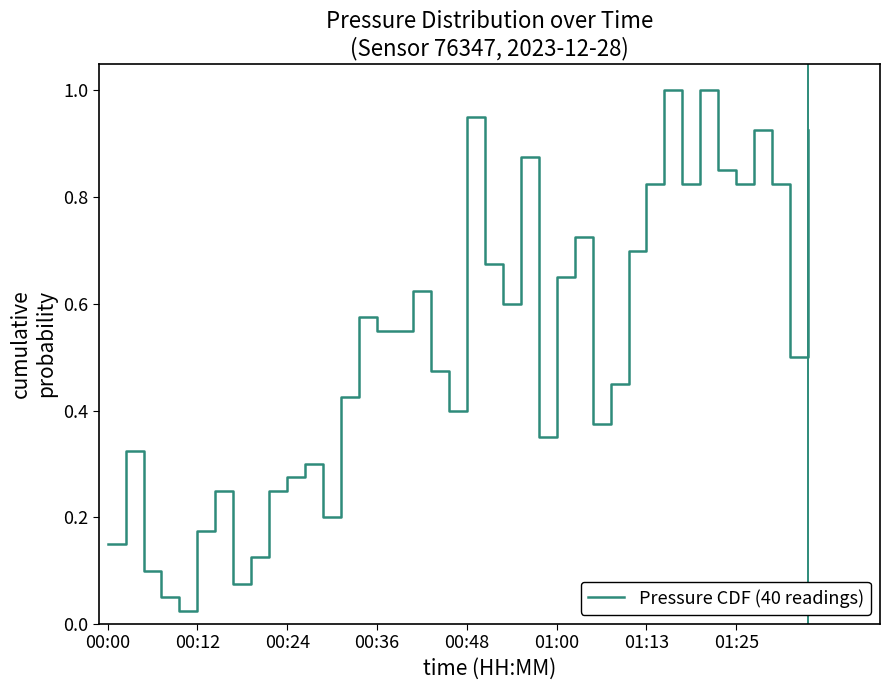

What is the maximum value shown in the chart?

1.0